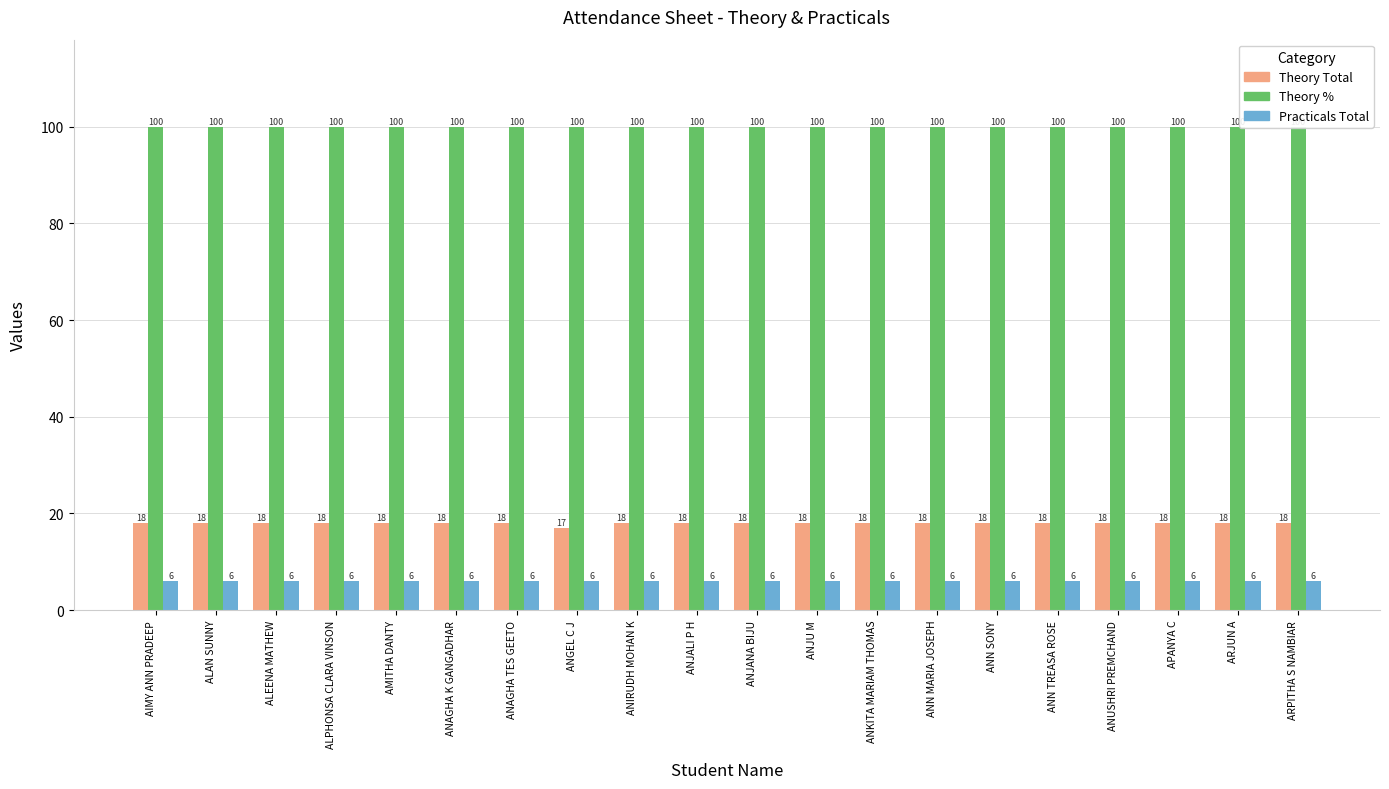

Reading left to right, extract all data points from this chart.

Theory Total: AIMY ANN PRADEEP=18	ALAN SUNNY=18	ALEENA MATHEW=18	ALPHONSA CLARA VINSON=18	AMITHA DANTY=18	ANAGHA K GANGADHAR=18	ANAGHA TES GEETO=18	ANGEL C J=17	ANIRUDH MOHAN K=18	ANJALI P H=18	ANJANA BIJU=18	ANJU M=18	ANKITA MARIAM THOMAS=18	ANN MARIA JOSEPH=18	ANN SONY=18	ANN TREASA ROSE=18	ANUSHRI PREMCHAND=18	APANYA C=18	ARJUN A=18	ARPITHA S NAMBIAR=18
Theory %: AIMY ANN PRADEEP=100	ALAN SUNNY=100	ALEENA MATHEW=100	ALPHONSA CLARA VINSON=100	AMITHA DANTY=100	ANAGHA K GANGADHAR=100	ANAGHA TES GEETO=100	ANGEL C J=100	ANIRUDH MOHAN K=100	ANJALI P H=100	ANJANA BIJU=100	ANJU M=100	ANKITA MARIAM THOMAS=100	ANN MARIA JOSEPH=100	ANN SONY=100	ANN TREASA ROSE=100	ANUSHRI PREMCHAND=100	APANYA C=100	ARJUN A=100	ARPITHA S NAMBIAR=100
Practicals Total: AIMY ANN PRADEEP=6	ALAN SUNNY=6	ALEENA MATHEW=6	ALPHONSA CLARA VINSON=6	AMITHA DANTY=6	ANAGHA K GANGADHAR=6	ANAGHA TES GEETO=6	ANGEL C J=6	ANIRUDH MOHAN K=6	ANJALI P H=6	ANJANA BIJU=6	ANJU M=6	ANKITA MARIAM THOMAS=6	ANN MARIA JOSEPH=6	ANN SONY=6	ANN TREASA ROSE=6	ANUSHRI PREMCHAND=6	APANYA C=6	ARJUN A=6	ARPITHA S NAMBIAR=6